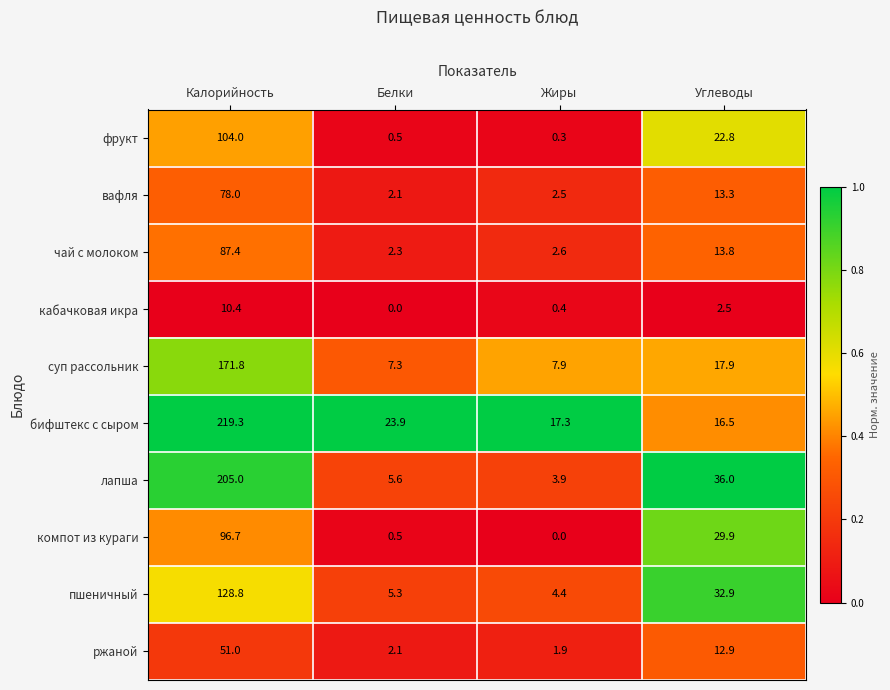

Which series has the largest total across all categories?

бифштекс с сыром